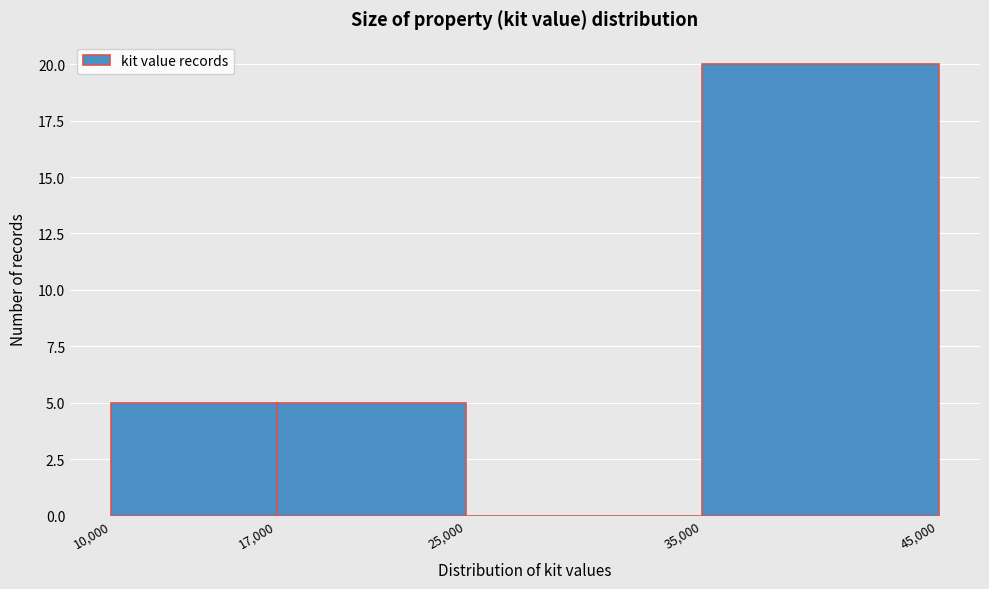

Over which range of the x-axis is the bar tallest?

35,000 to 45,000